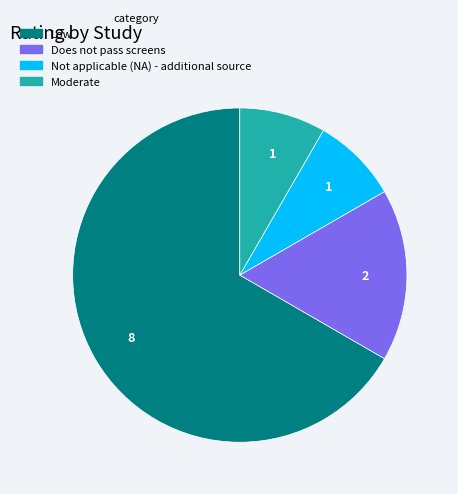

Which category has the biggest portion of the pie?

Low